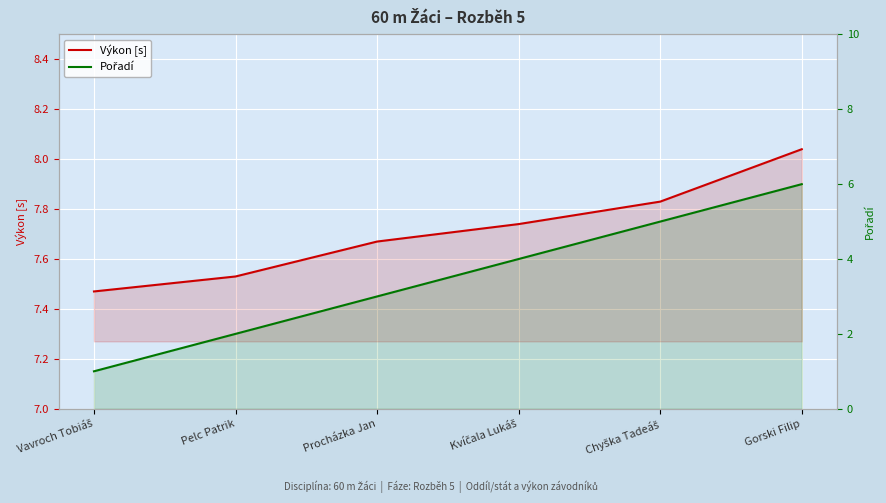

How many data points does each series have?

6